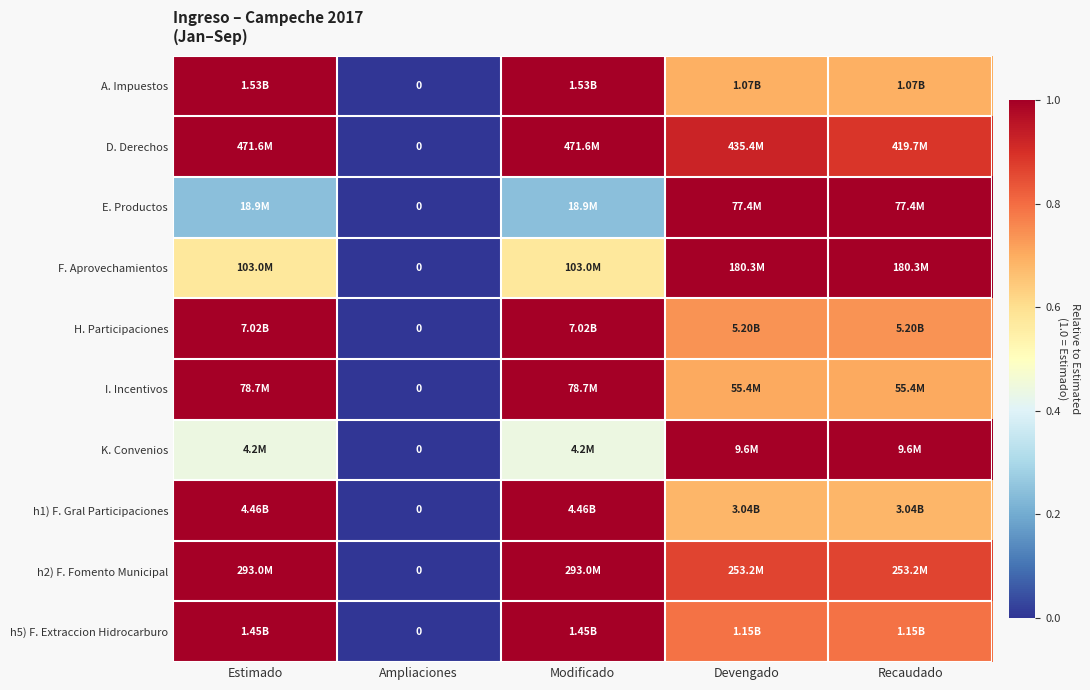

How many h1) F. Gral Participaciones values are between 0 and 1?

5